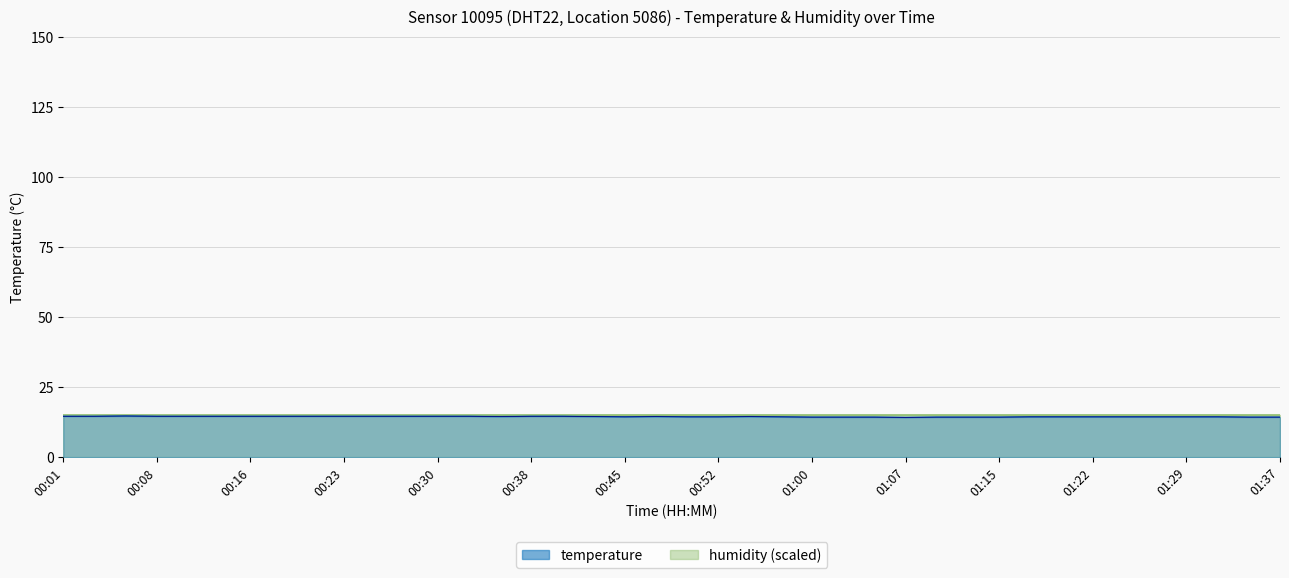

Is it true that temperature equals 19.6 at 01:37?

False